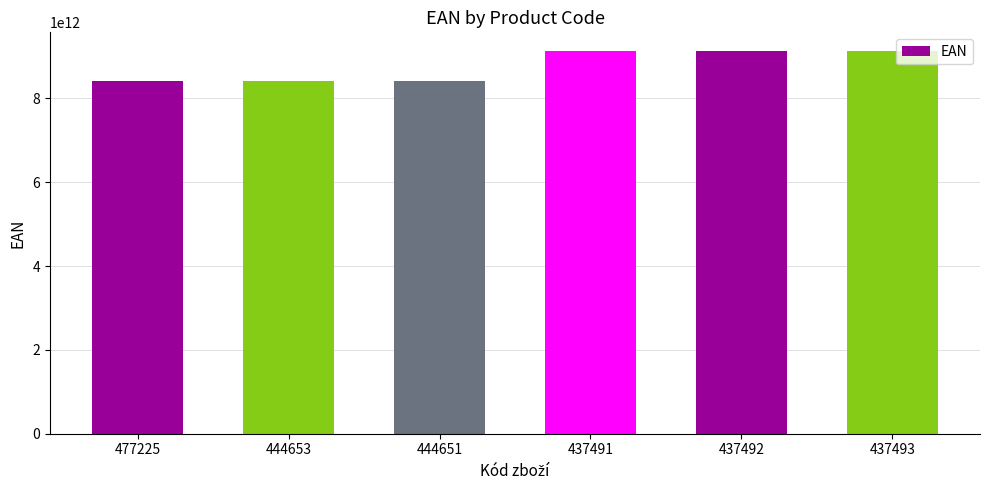

What value does the data have at 444651, to the nearest 50?

8410171004900